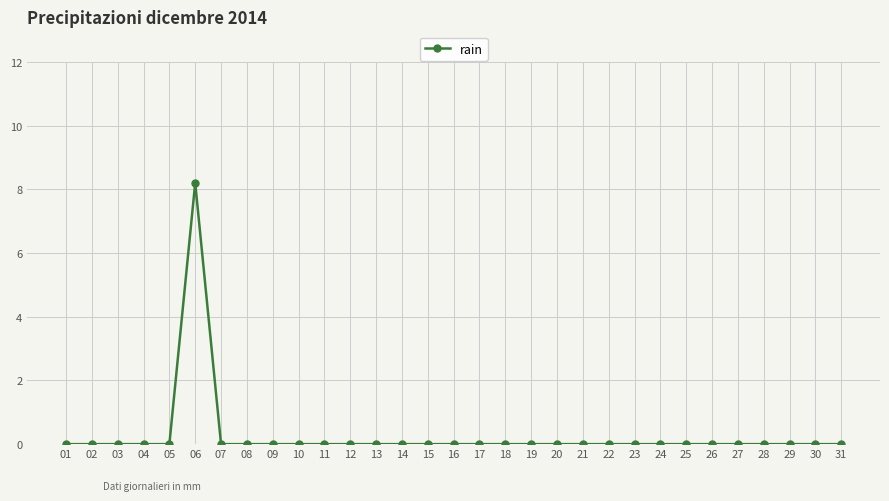

What is the sum of all values?

8.2